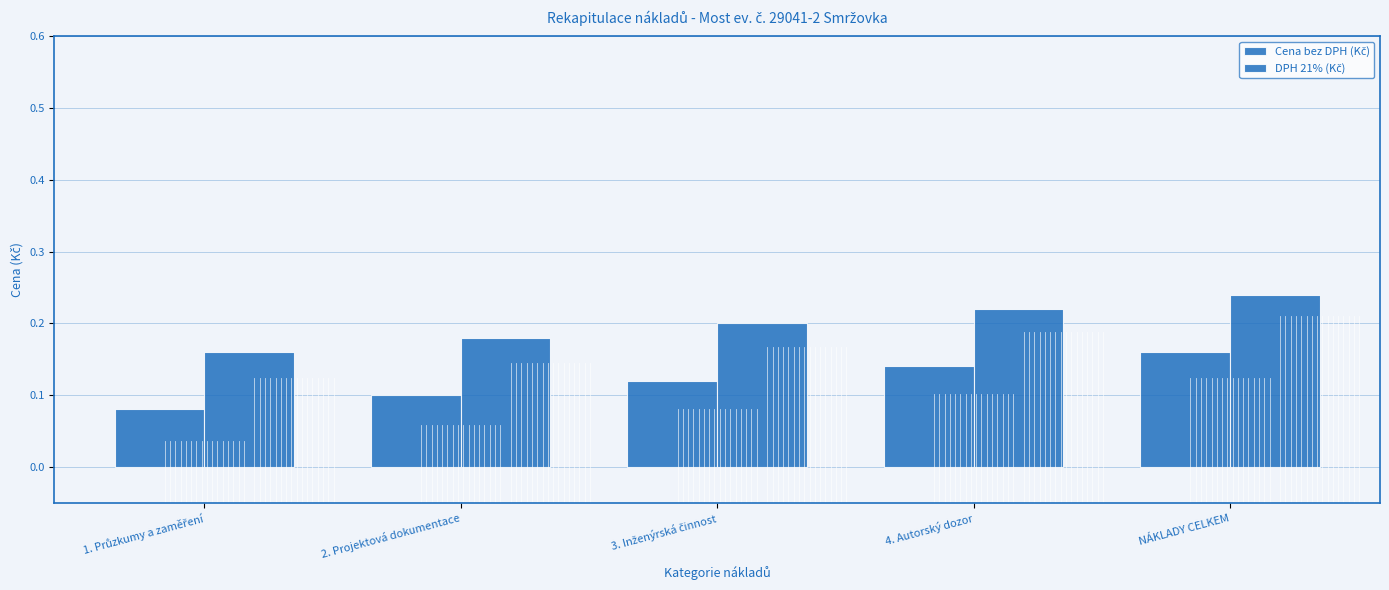

Which series changed the most between 3. Inženýrská činnost and NÁKLADY CELKEM?

Cena bez DPH (Kč)